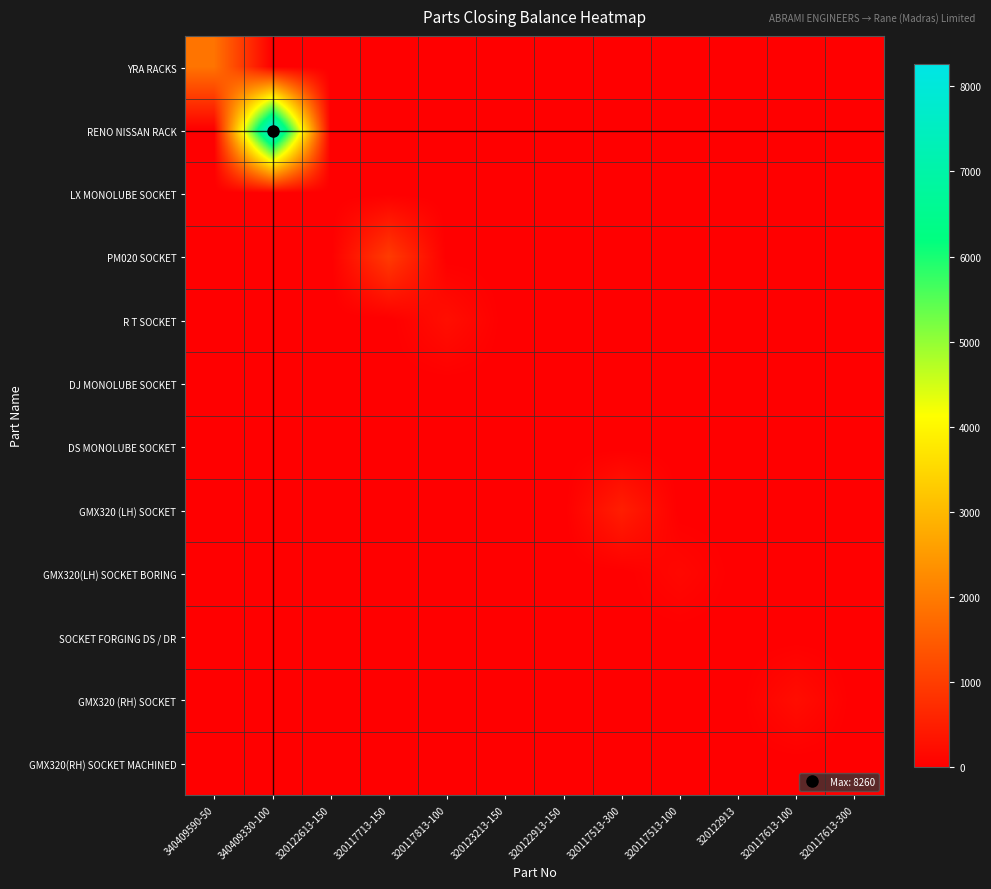

Rank the series at 340409590-50 from lowest to highest value.

RENO NISSAN RACK, LX MONOLUBE SOCKET, PM020 SOCKET, R T SOCKET, DJ MONOLUBE SOCKET, DS MONOLUBE SOCKET, GMX320 (LH) SOCKET, GMX320(LH) SOCKET BORING, SOCKET FORGING DS / DR, GMX320 (RH) SOCKET, GMX320(RH) SOCKET MACHINED, YRA RACKS